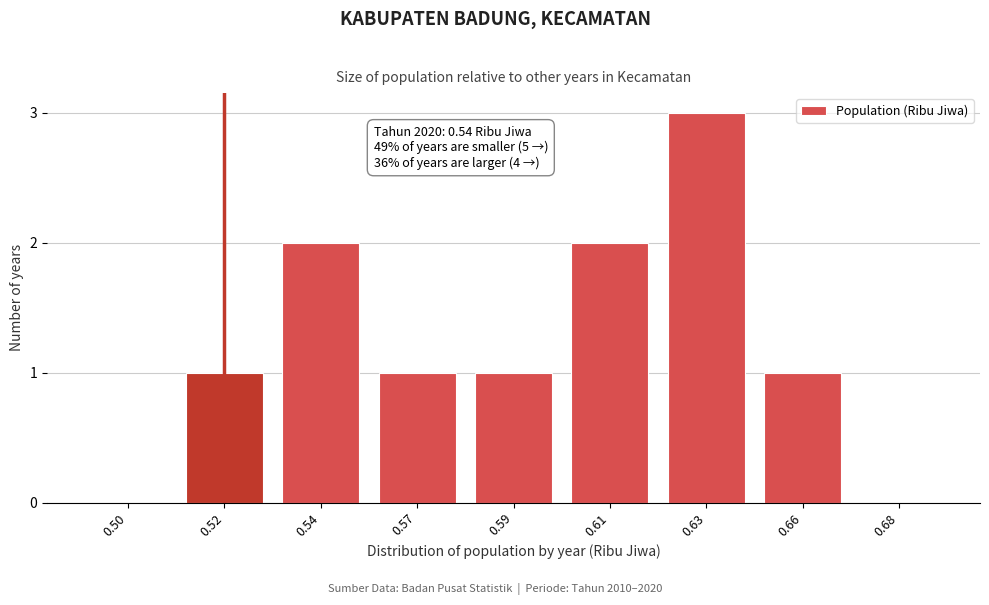

Reading left to right, what are all the values shown in this chart?

0.50=0	0.52=1	0.54=2	0.57=1	0.59=1	0.61=2	0.63=3	0.66=1	0.68=0